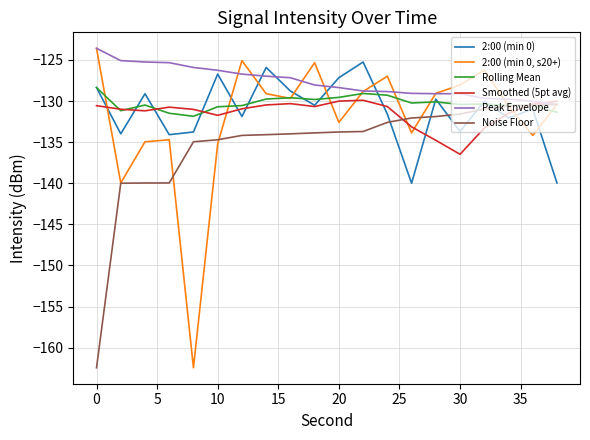

True or false: 2:00 (min 0, s20+) and 2:00 (min 0) intersect in this chart.

True